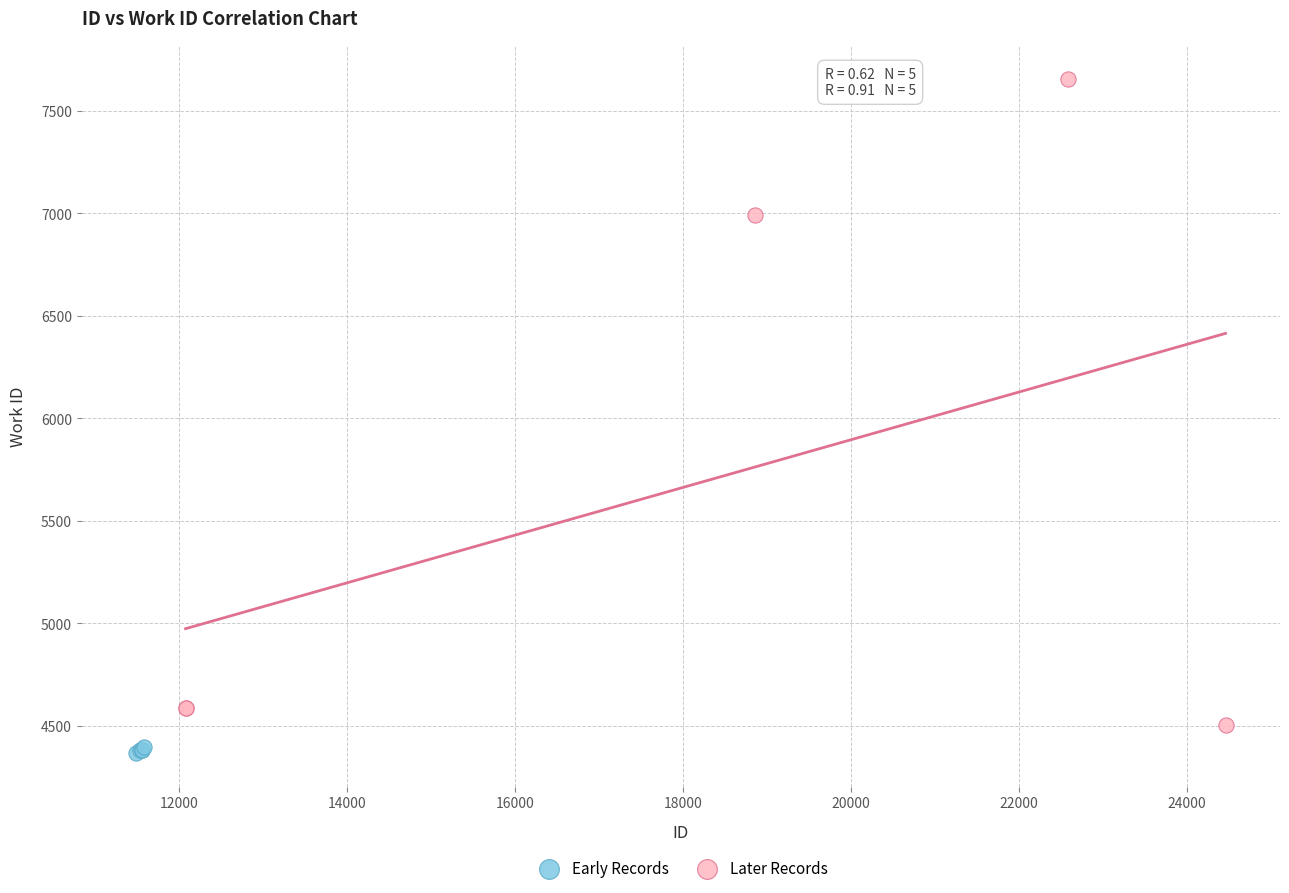

Which series has the largest Y range (max minus min)?

Later Records